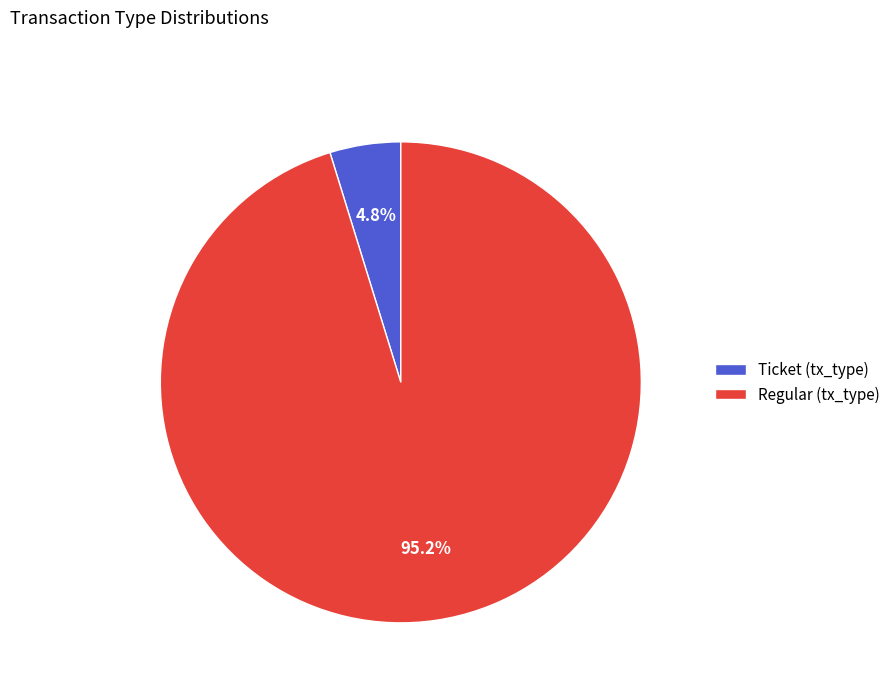

What portion of the pie excludes Ticket (tx_type)?

95.2%